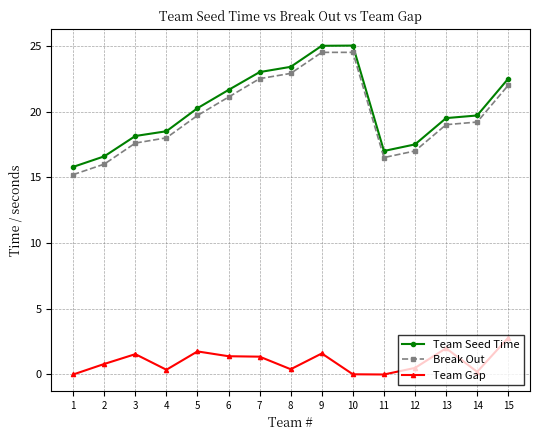

The Team Gap series shows 0.8 at 13. True or false?

False